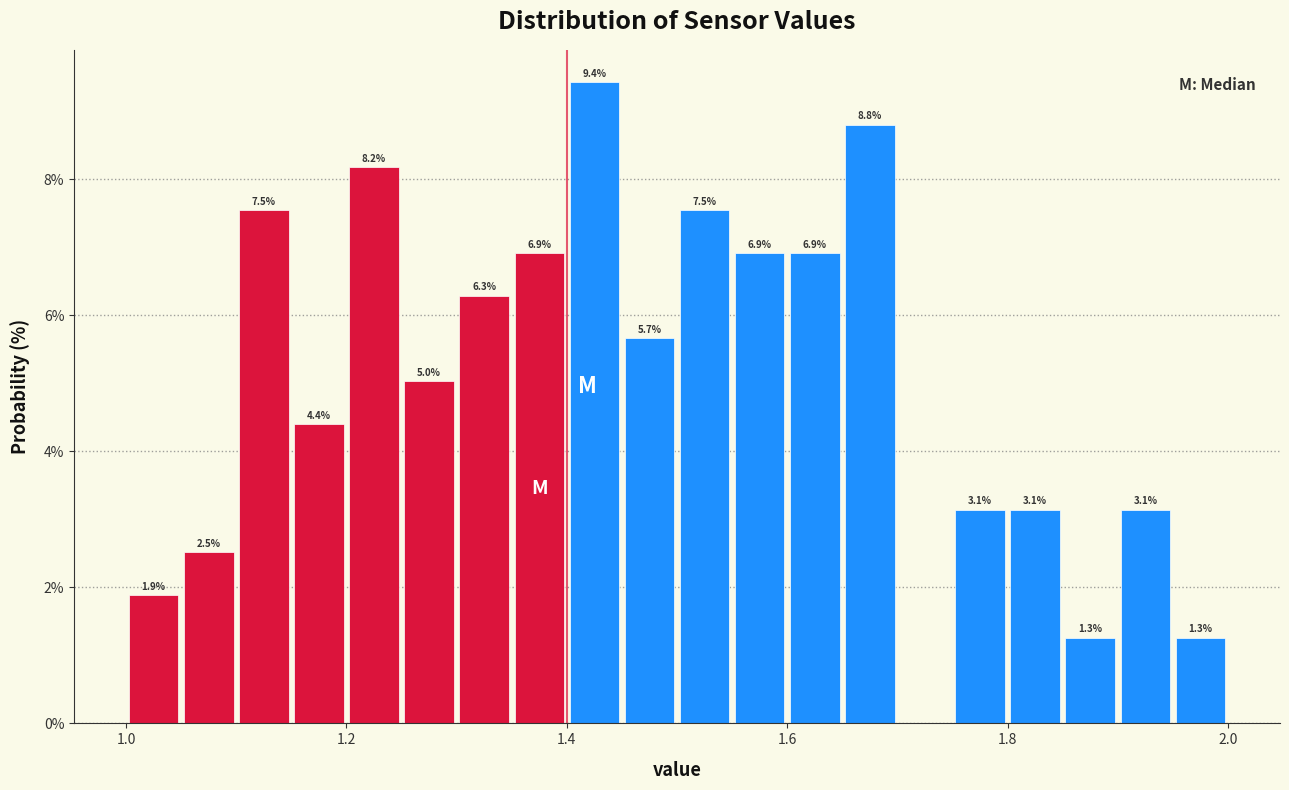

Around what value on the x-axis is the tallest bar? Give the approximate position of its centre, as read against the axis.

1.42